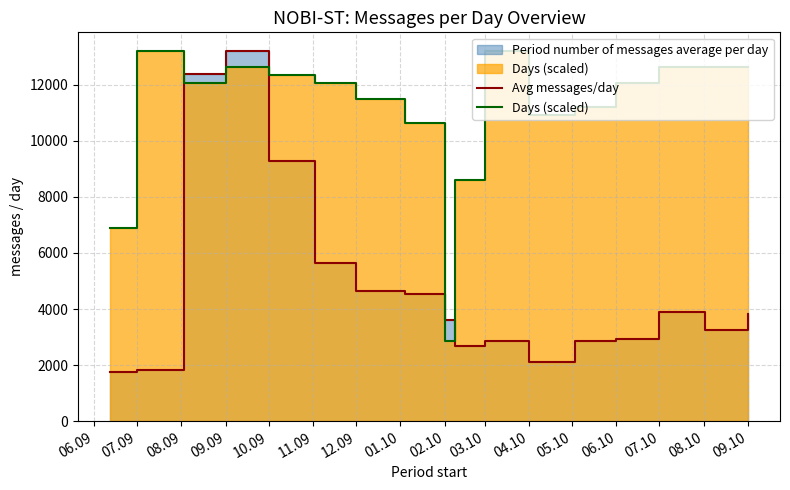

Which series has the widest spread of values?

Avg messages/day